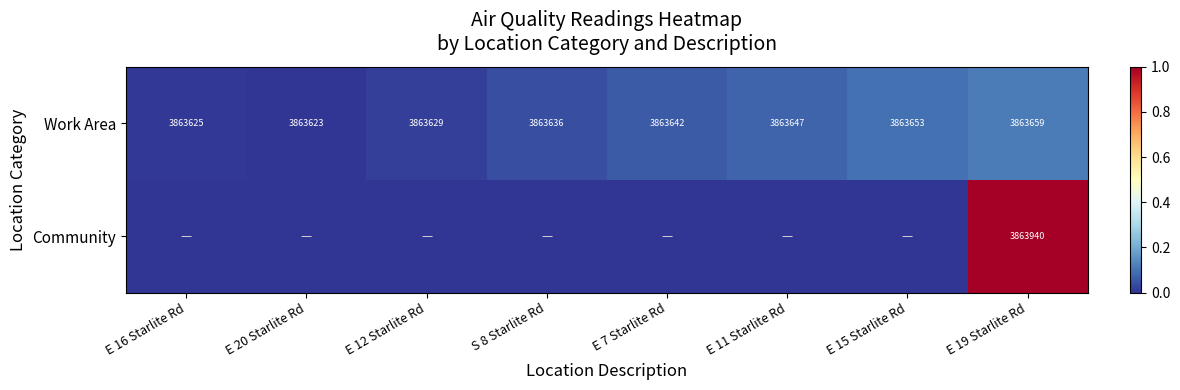

What is the difference between the Work Area values at E 15 Starlite Rd and E 12 Starlite Rd?

24